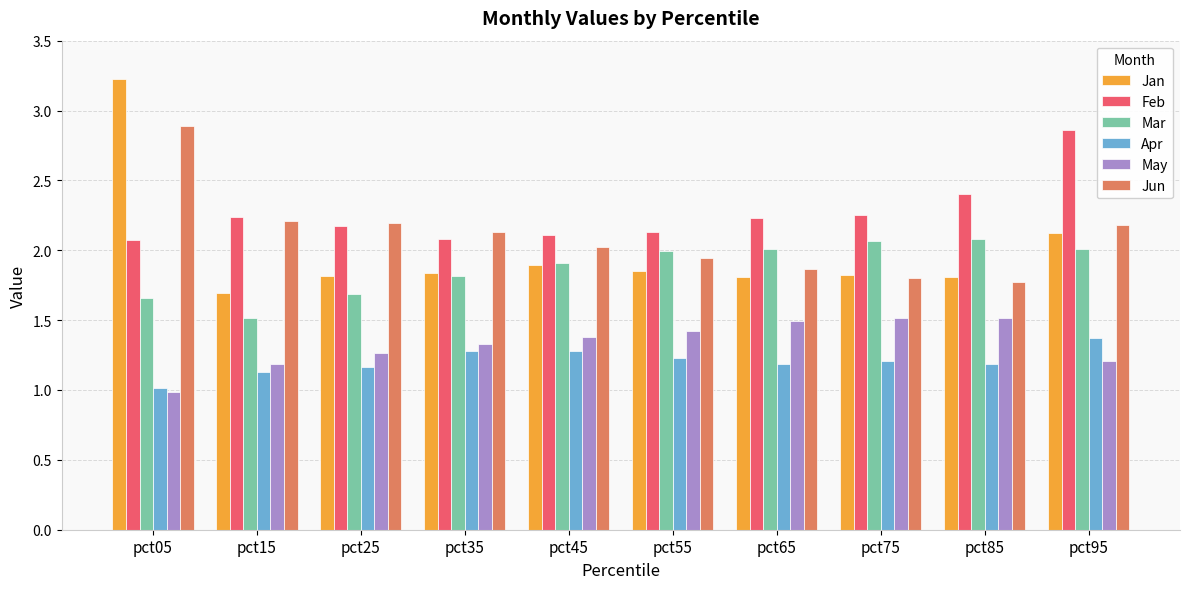

What is the value of the Jan bar at the 1st from the left?

3.2